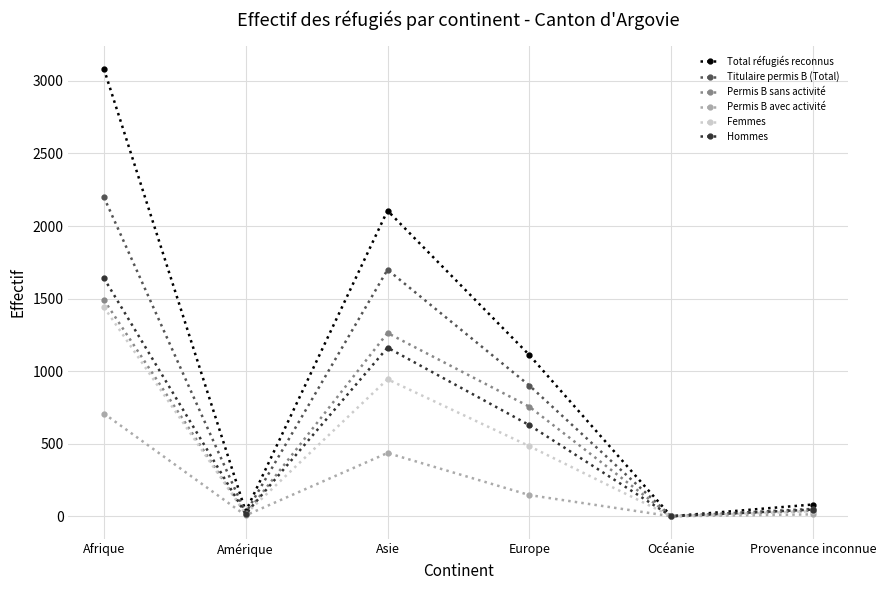

In Titulaire permis B (Total), how many points are higher than both neighbors (excluding endpoints)?

1